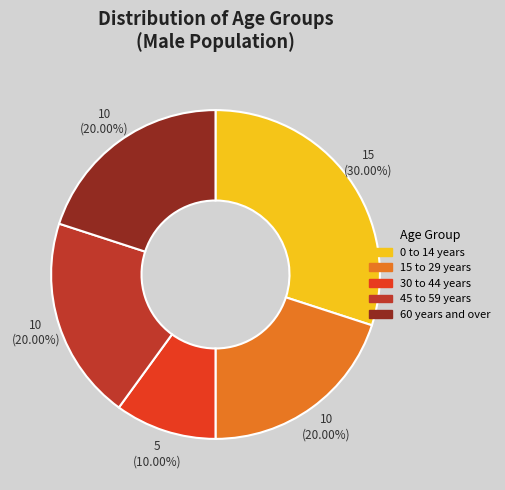

To the nearest percent, what is the average slice percentage?

20%